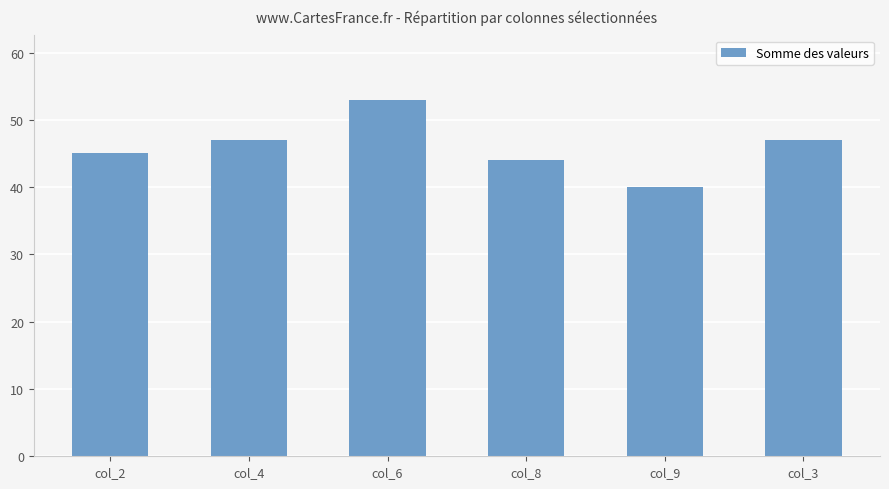

The chart shows a value of 47 at col_3. True or false?

True